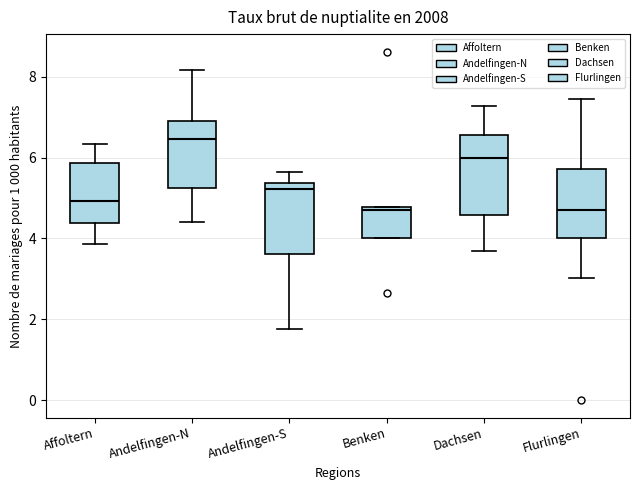

Which box is the tallest, from its lower edge to its upper edge?

Dachsen